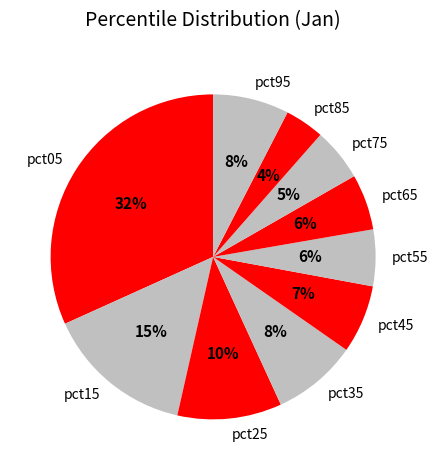

Is there any slice that represents more than half of the pie?

No